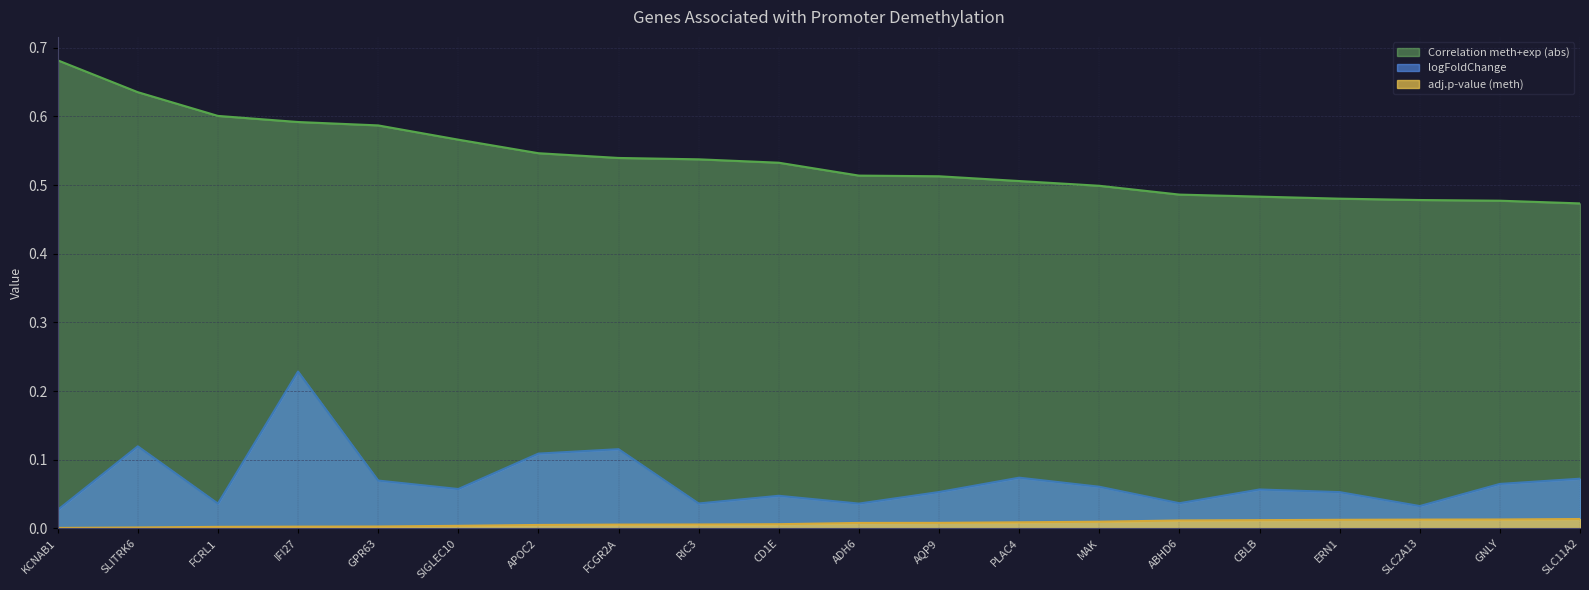

Is the value of logFoldChange at ABHD6 greater than the value of Correlation meth+exp at APOC2?

No